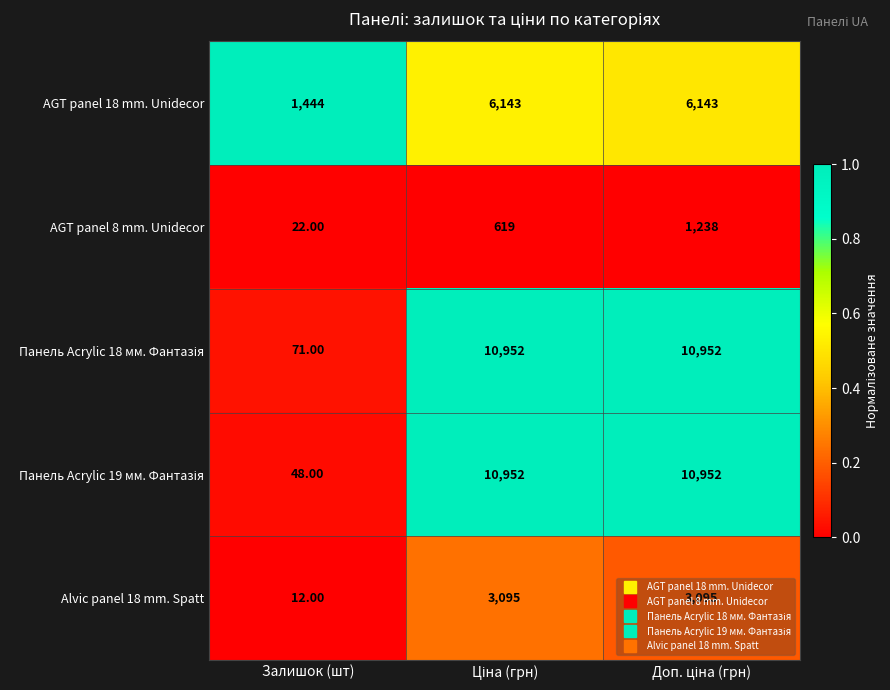

What is the difference between the highest and lowest values at Залишок (шт)?

1432